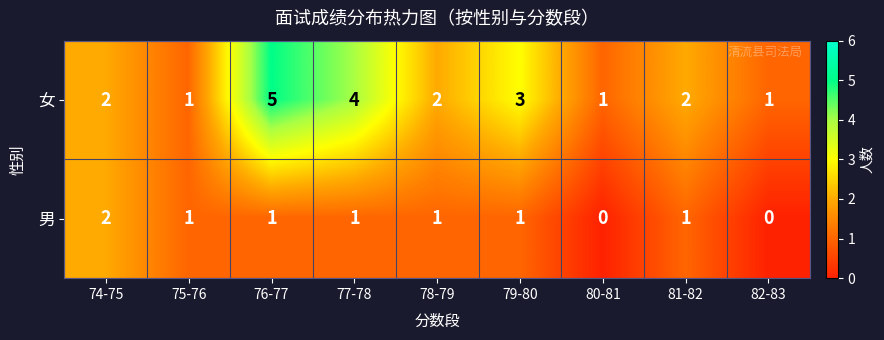

How many distinct data groups are displayed?

2